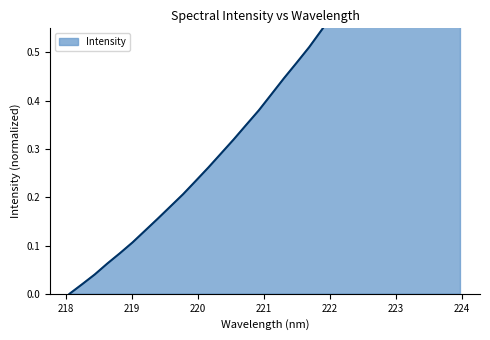

What position from the right is 220.5444?

19